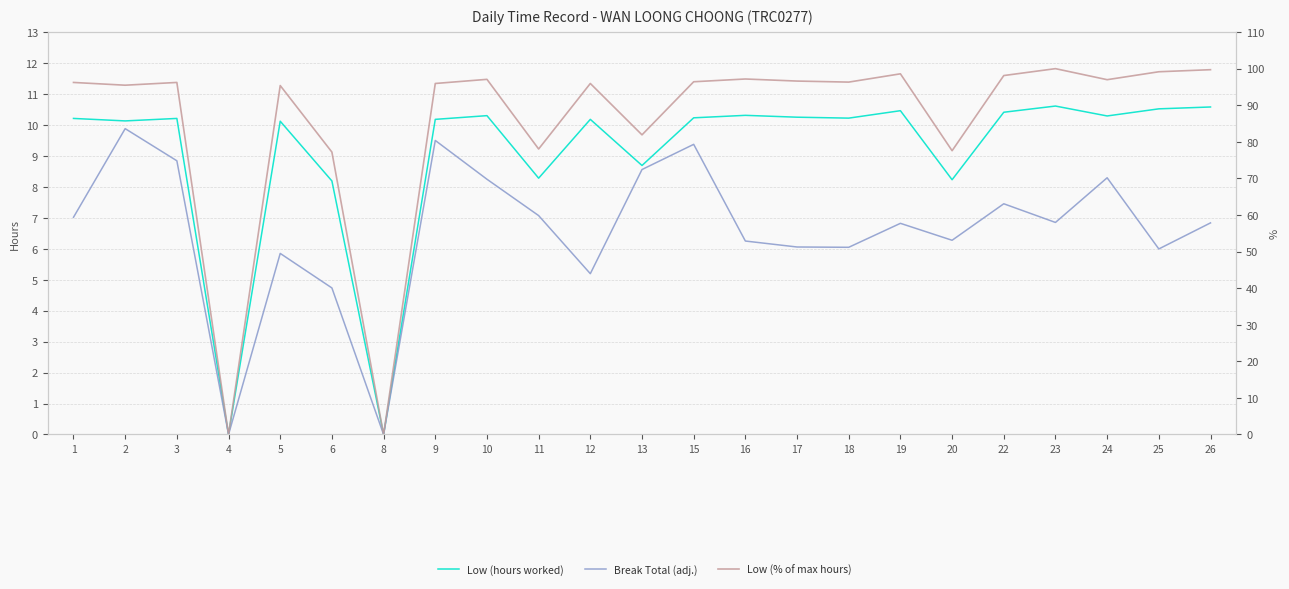

True or false: Low (% of max hours) and Break Total (adj.) intersect in this chart.

False